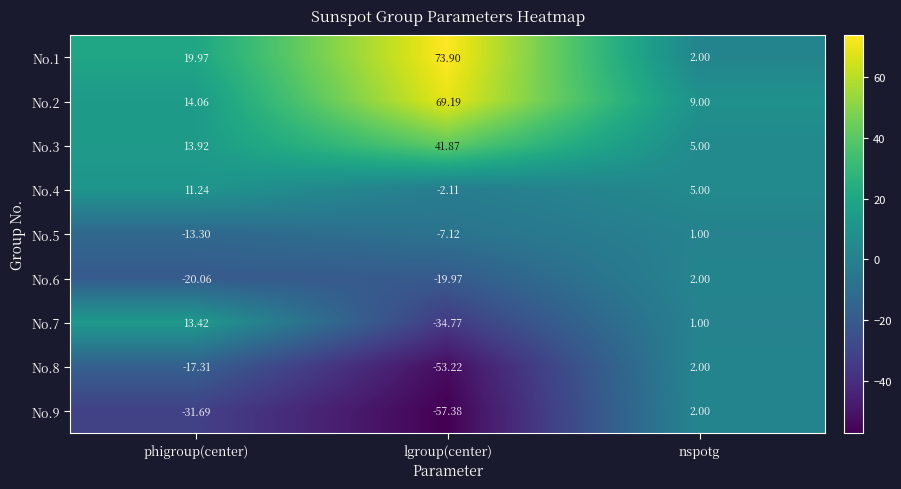

Which category has the highest value across all series?

lgroup(center)